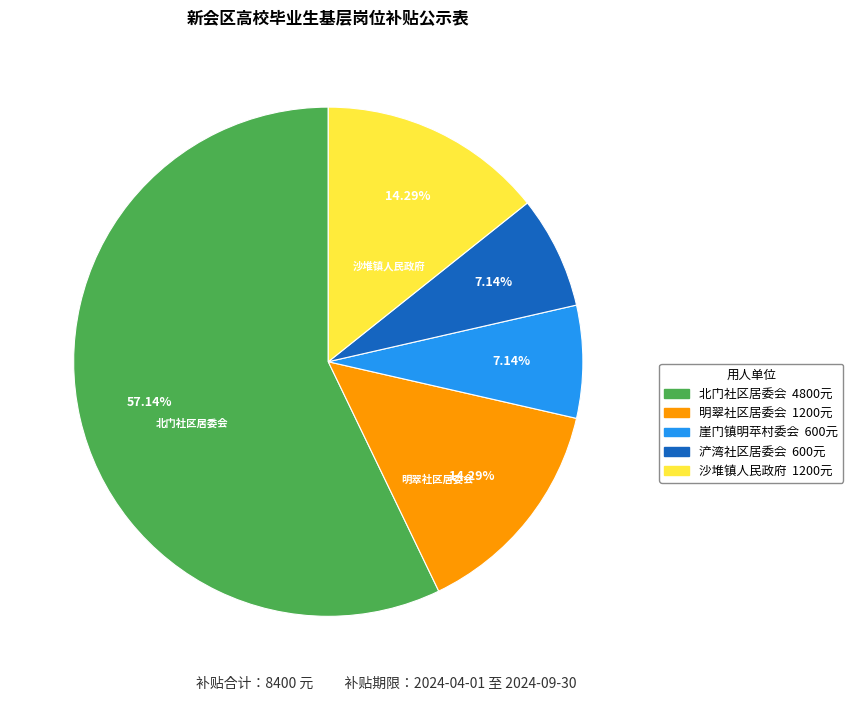

To the nearest percent, what is the average slice percentage?

20%